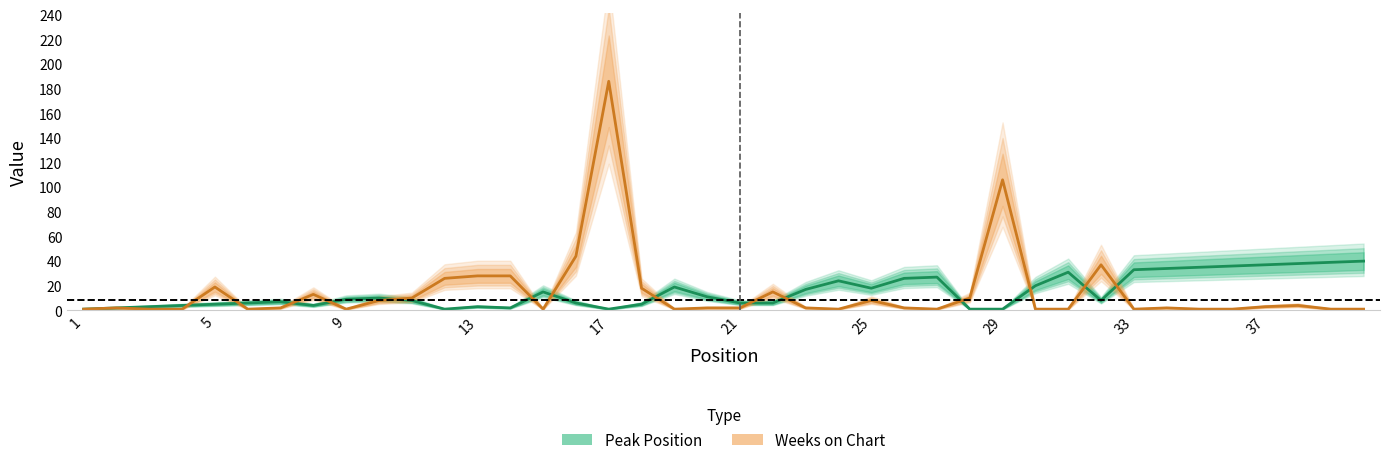

Reading left to right, extract all data points from this chart.

Peak Position: 1	2	3	4	5	6	7	4	9	10	8	1	3	2	15	6	1	5	19	11	6	6	17	24	18	26	27	1	1	20	31	8	33	34	35	36	37	38	39	40
Weeks on Chart: 1	2	1	1	19	1	2	13	1	8	10	26	28	28	1	44	186	18	1	2	2	15	2	1	8	2	1	10	106	1	1	37	1	2	1	1	3	4	1	1